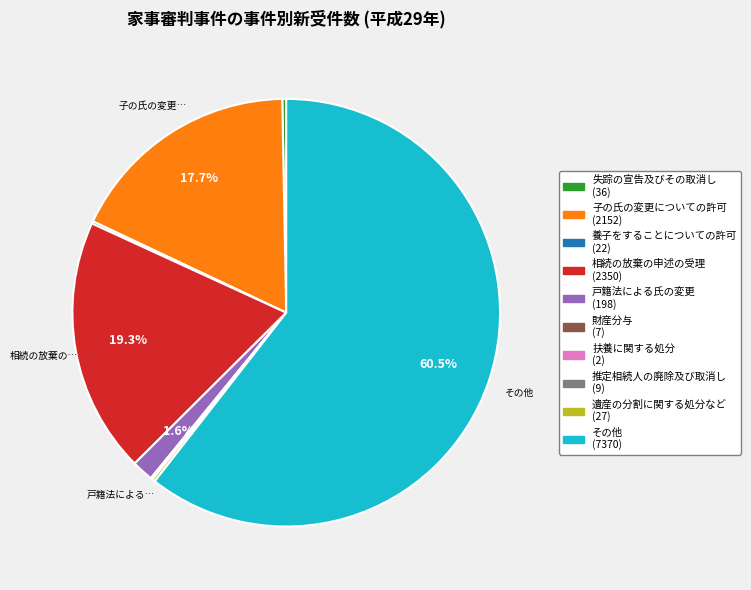

To the nearest percent, what is the average slice percentage?

10%